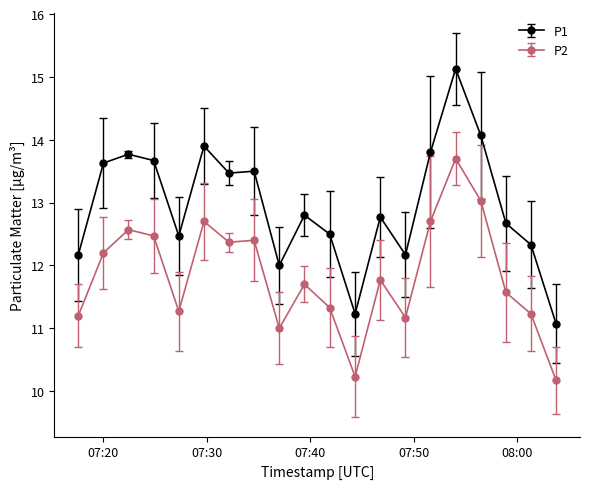

Which series has the widest spread of values?

P1